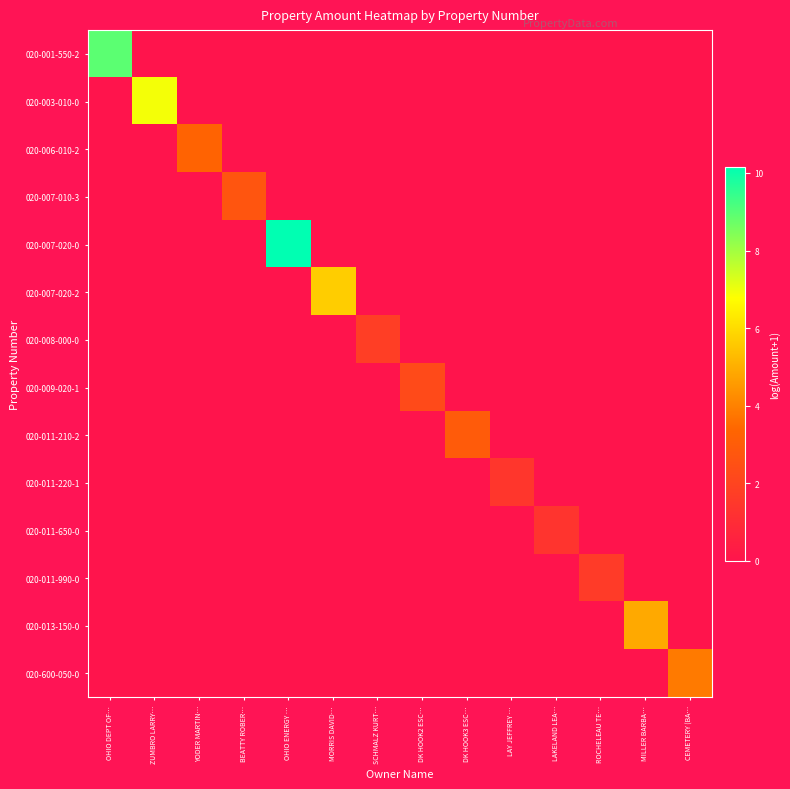

What is the total value across all series at SCHMALZ KURT…?

1.7